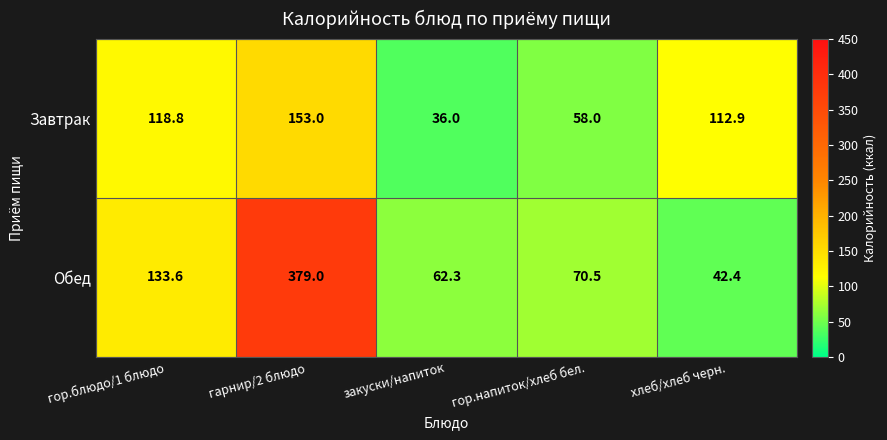

Reading right to left, list all the values displayed in this chart.

Завтрак: 112.9	58.0	36.0	153.0	118.8
Обед: 42.4	70.5	62.3	379.0	133.6